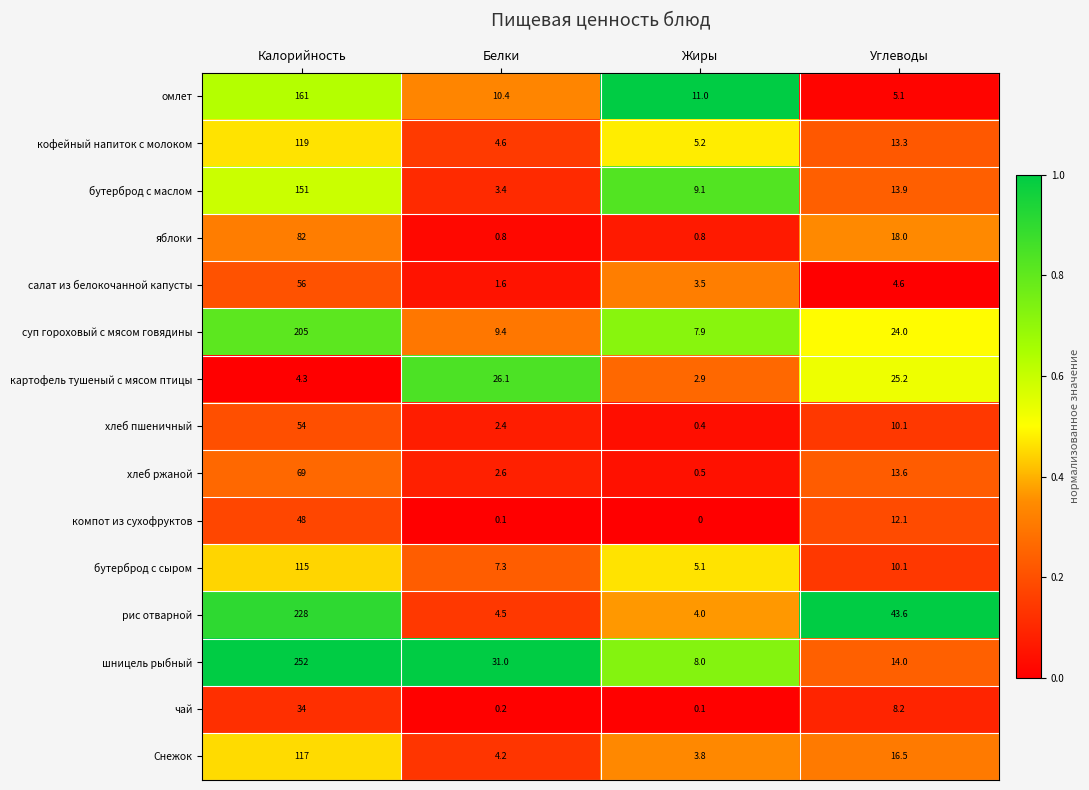

What is the difference between the highest and lowest values at Жиры?

11.0